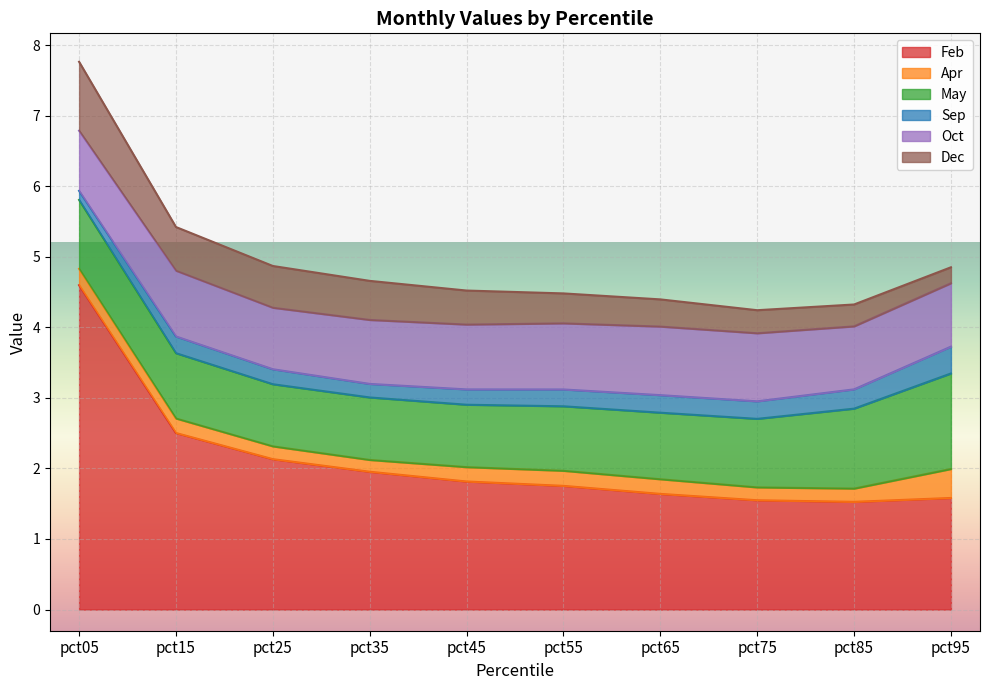

Rank the series at pct95 from lowest to highest value.

Dec, Sep, Apr, Oct, May, Feb